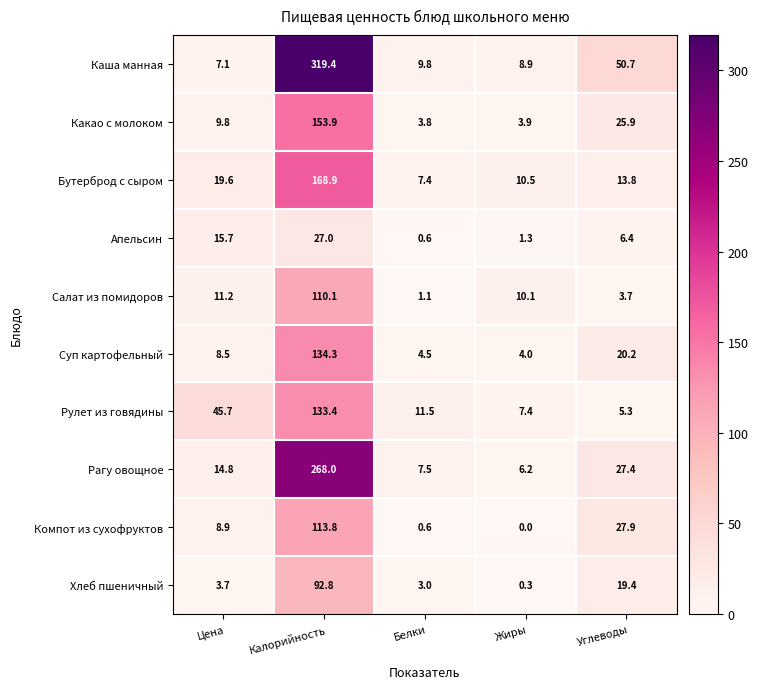

What is the greatest value displayed?

319.4